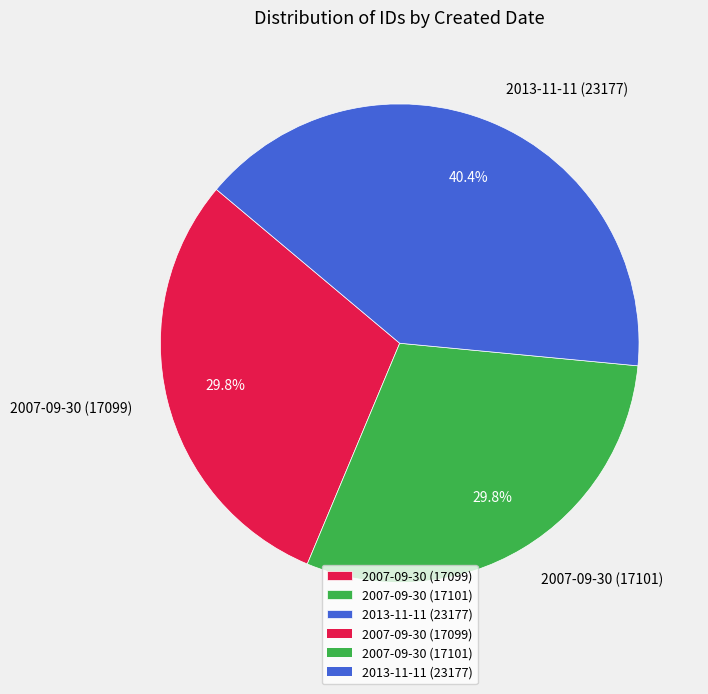

Which slice is the largest?

2013-11-11 (23177)